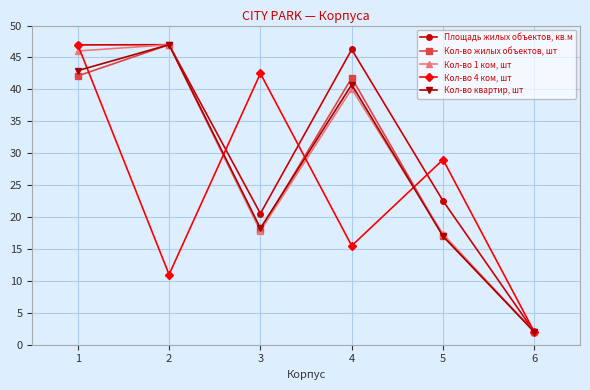

What is the smallest value displayed?

2.0